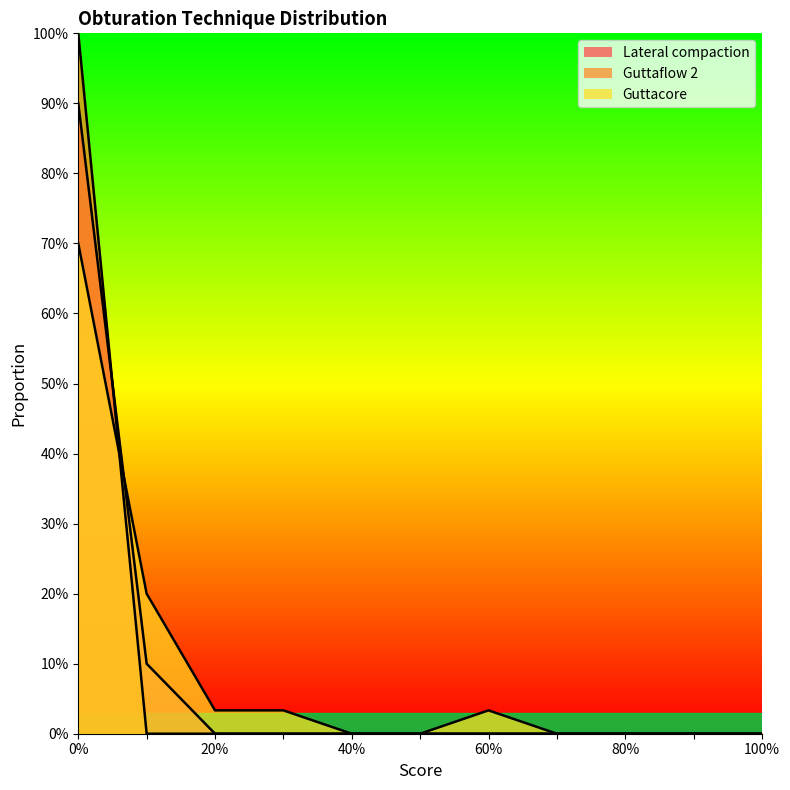

Count the number of categories in the chart.

11